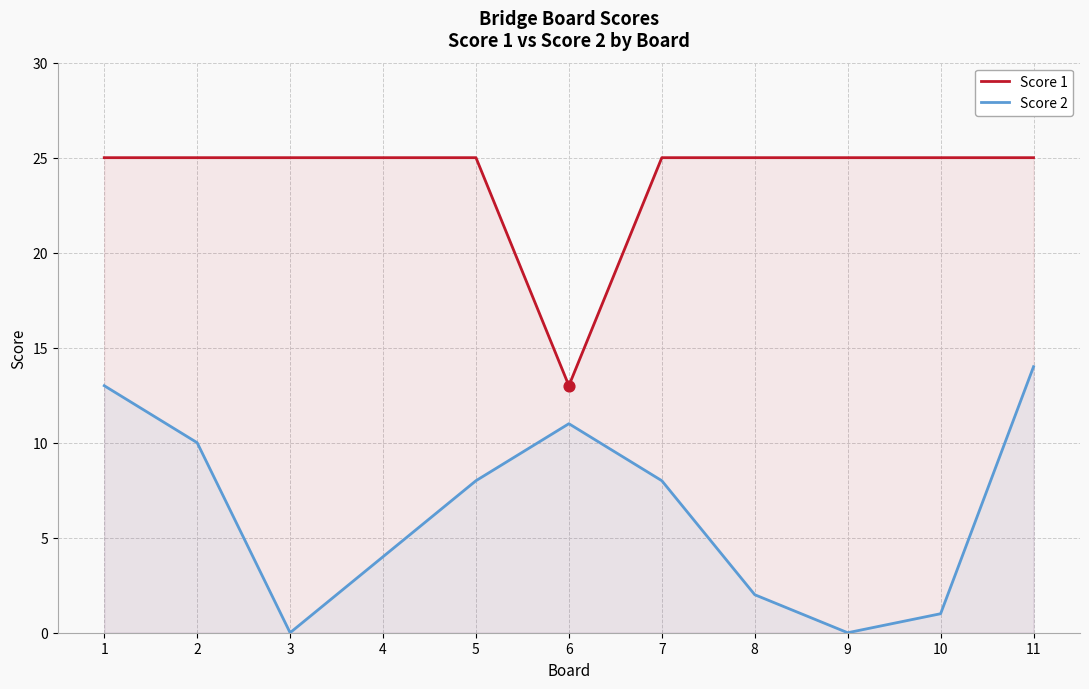

What is the total value across all series at 6?

24